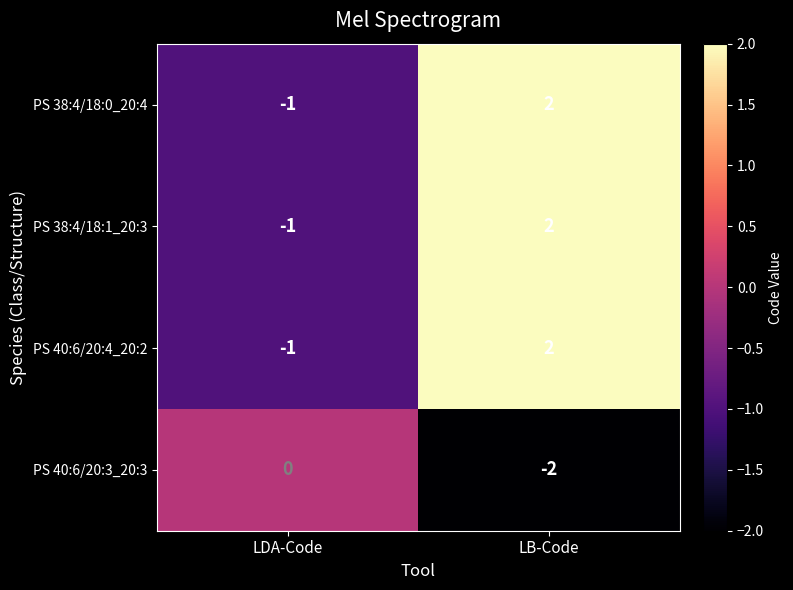

Reading left to right, what are all the values shown in this chart?

PS 38:4/18:0_20:4: LDA-Code=-1	LB-Code=2
PS 38:4/18:1_20:3: LDA-Code=-1	LB-Code=2
PS 40:6/20:4_20:2: LDA-Code=-1	LB-Code=2
PS 40:6/20:3_20:3: LDA-Code=0	LB-Code=-2